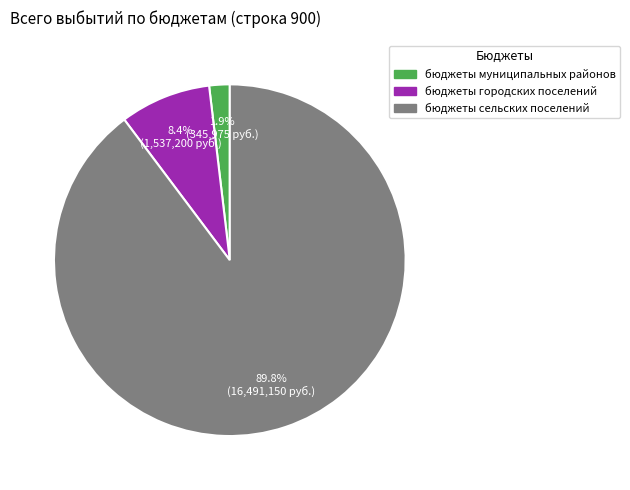

To the nearest percent, what percentage of the pie is бюджеты городских поселений?

8%